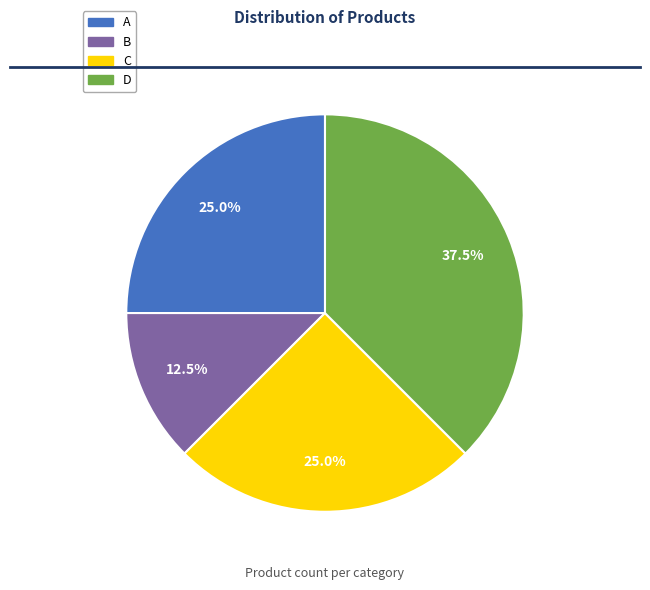

How much of the chart is everything except A?

75.0%